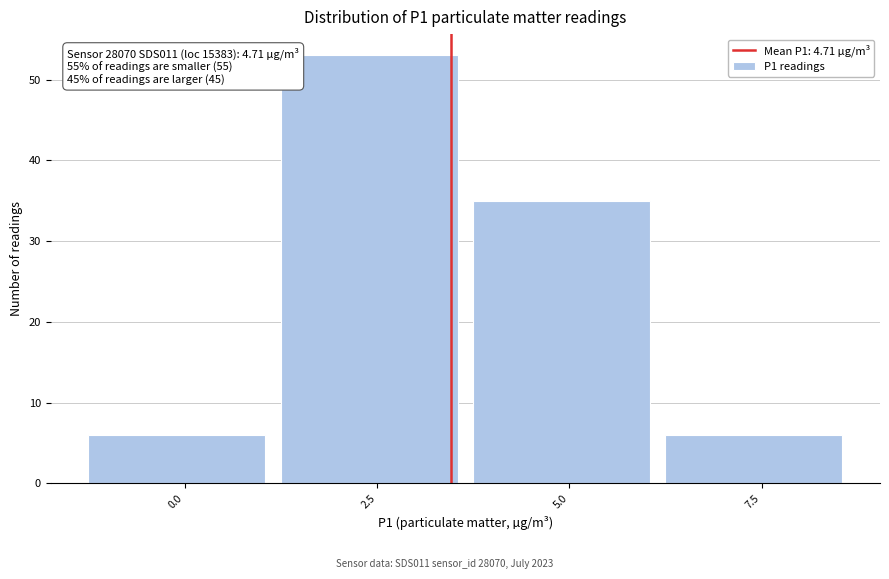

Reading right to left, transcribe all the data shown in this chart.

7.5=6	5.0=35	2.5=53	0.0=6